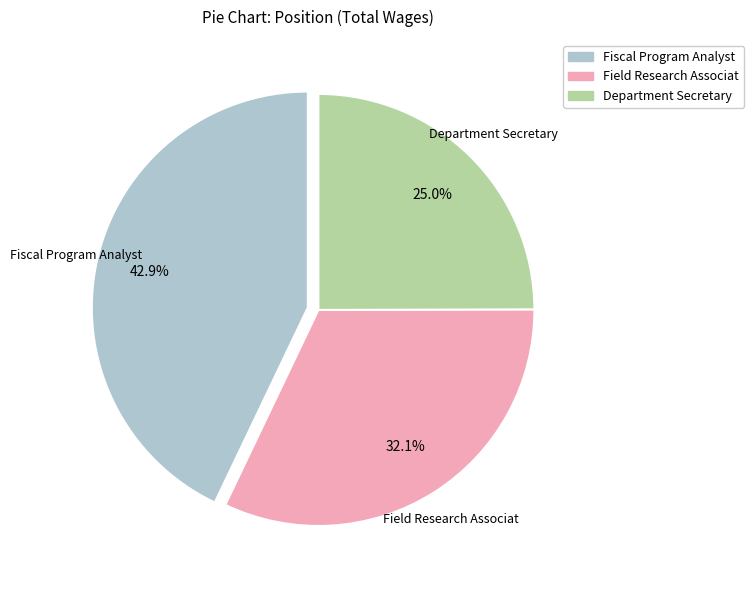

What is the ratio of the value at Field Research Associat to the value at Fiscal Program Analyst?

0.7